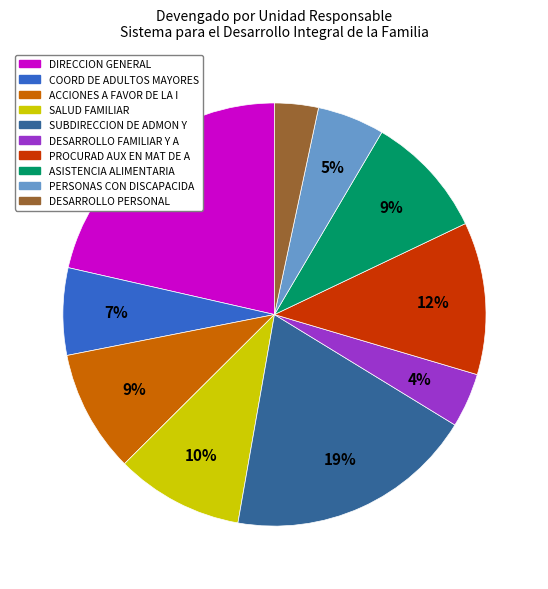

Which category has the smallest portion of the pie?

DESARROLLO PERSONAL